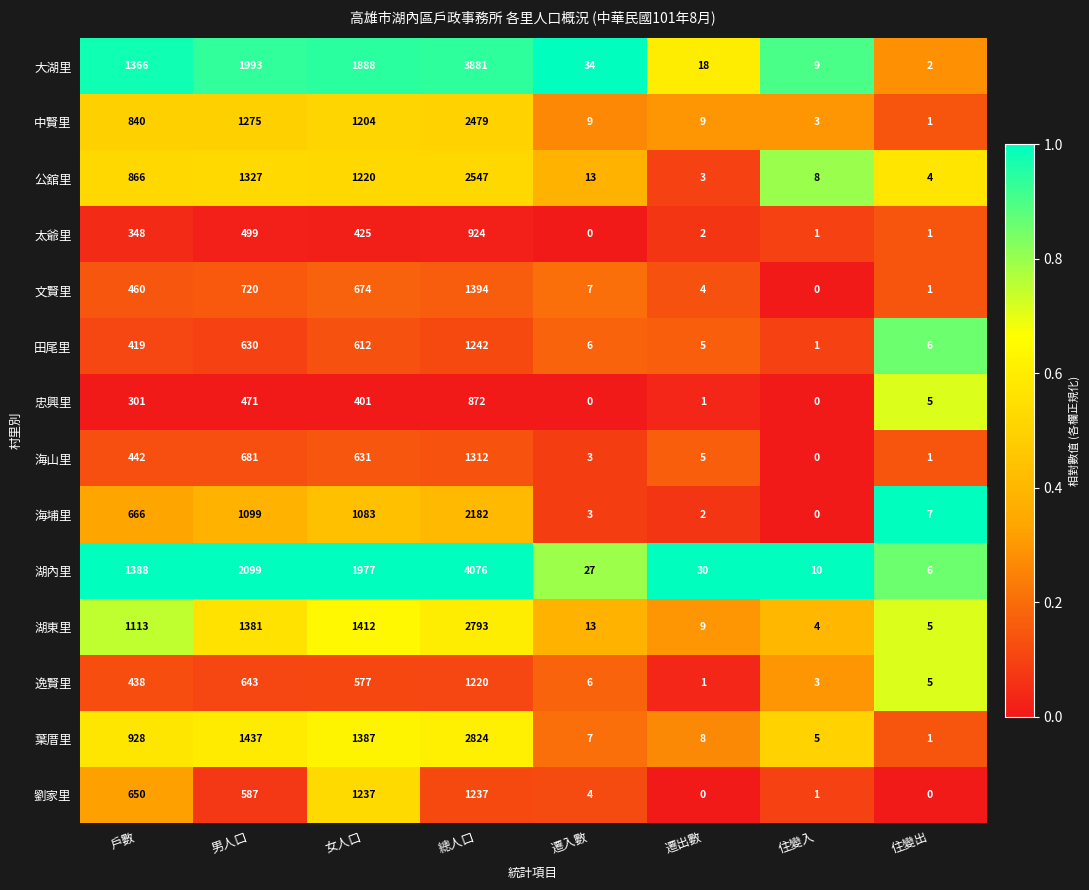

What is the total value across all series at 住變入?

45